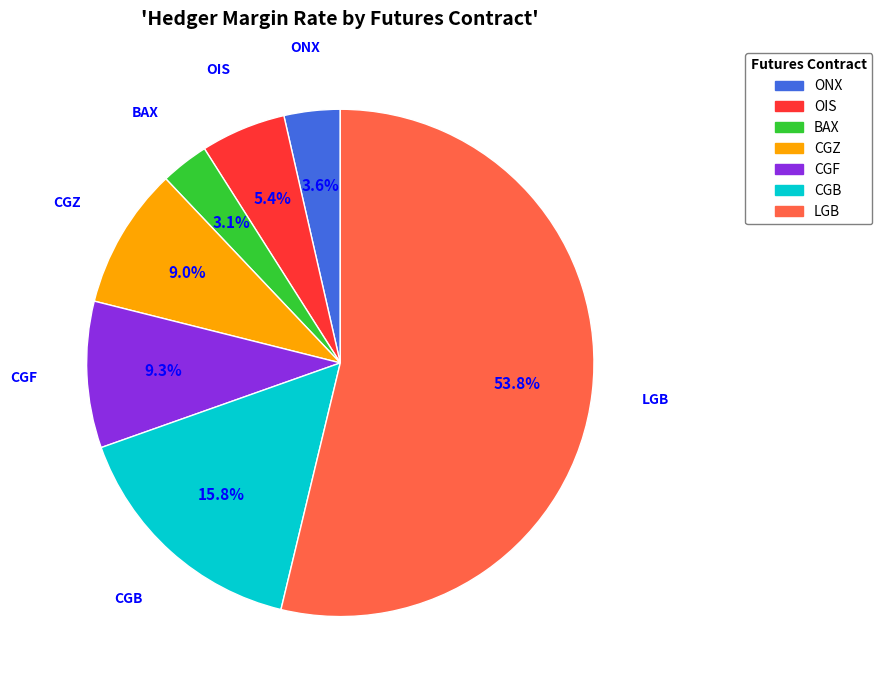

How many slices are in this pie chart?

7